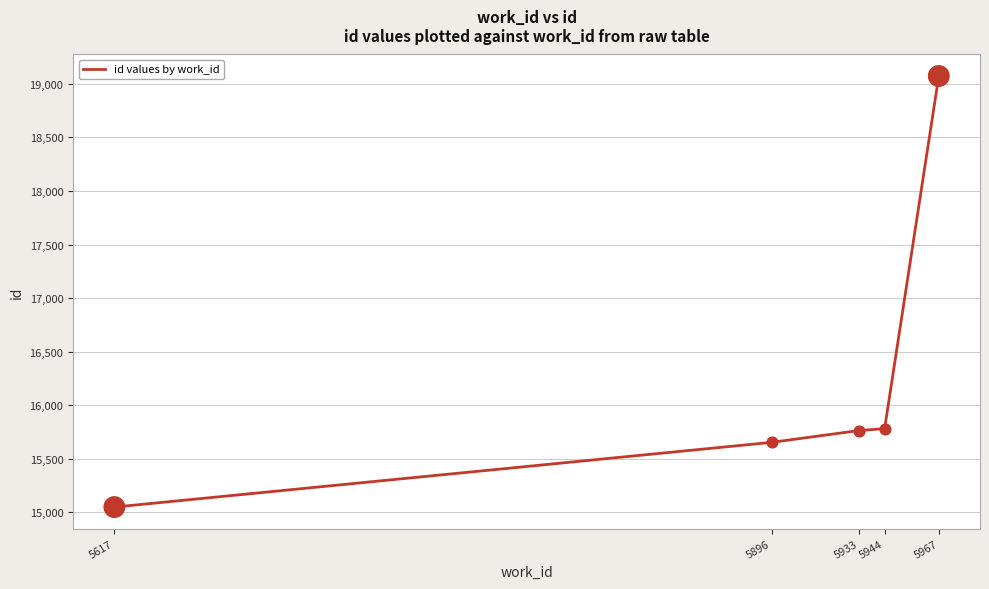

Between 5896 and 5933, which is larger?

5933